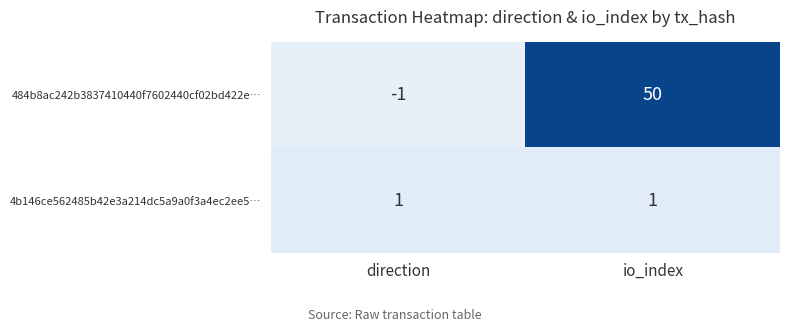

How many data points does each series have?

2